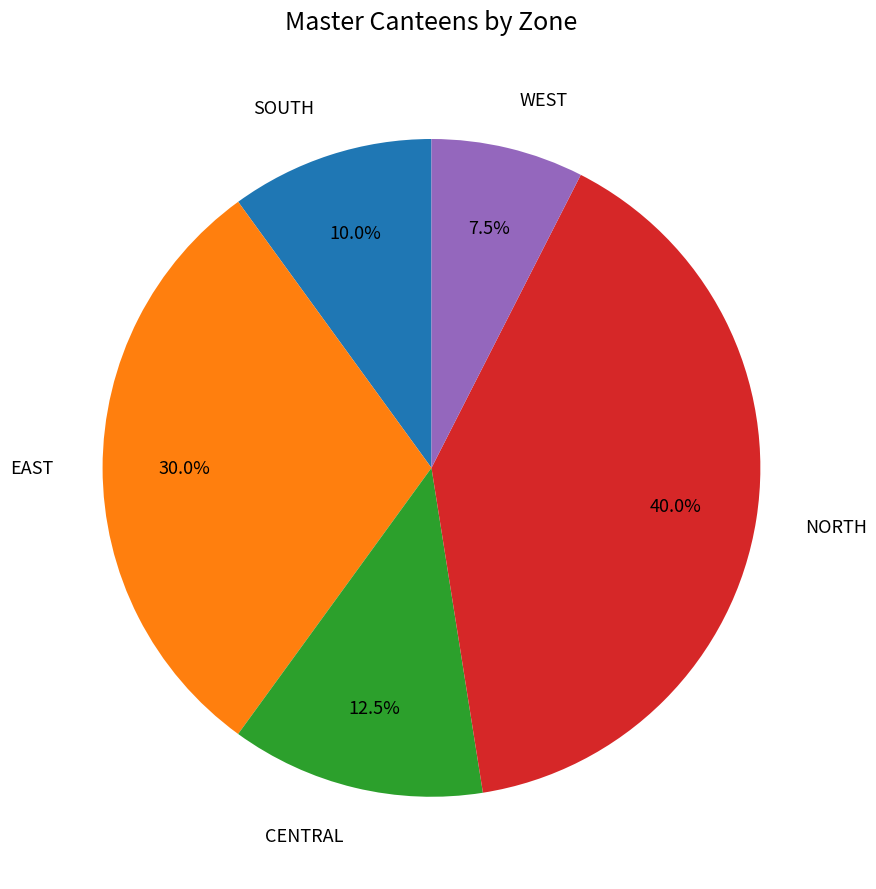

What is the smallest slice in the pie chart?

WEST